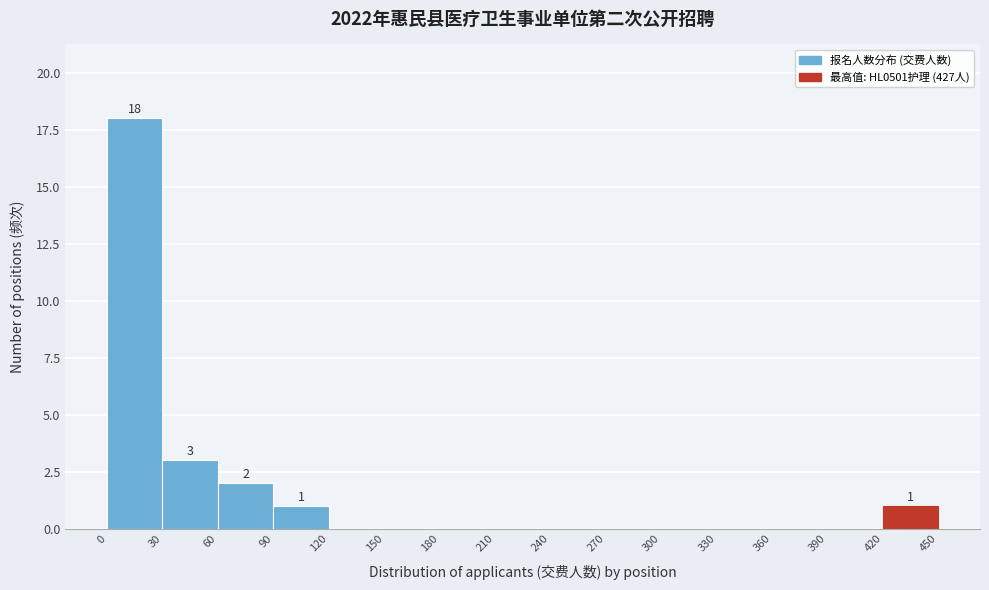

Over which range of the x-axis is the bar tallest?

0 to 30